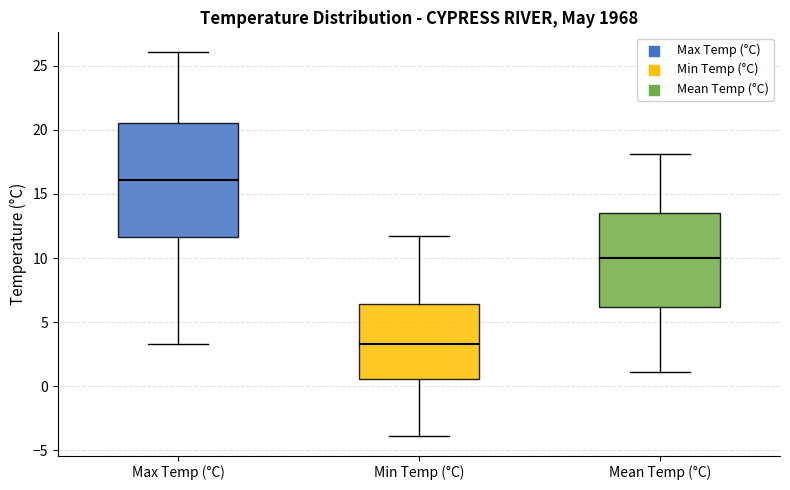

Reading left to right, read every box against the y-axis: the position of its median line, the range the box covers, and the ends of its whiskers. The values are not printed on the chart, so give them approximately, as read against the axis.

Max Temp (°C): median 16.0, box 11.5 to 20.5, whiskers 3.5 to 26.0
Min Temp (°C): median 3.5, box 0.5 to 6.5, whiskers -4.0 to 11.5
Mean Temp (°C): median 10.0, box 6.0 to 13.5, whiskers 1.0 to 18.0